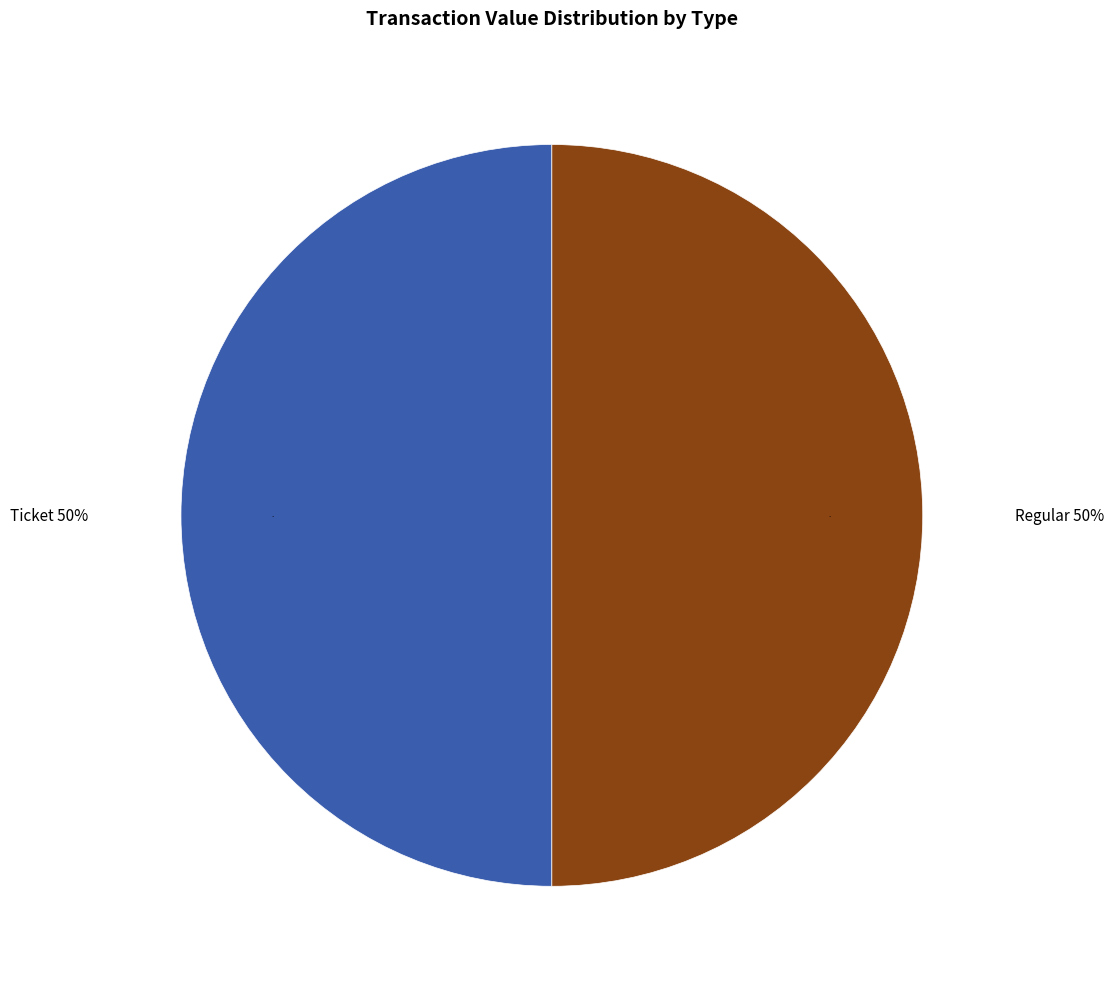

Which slice is the smallest?

Ticket (io_index=0)